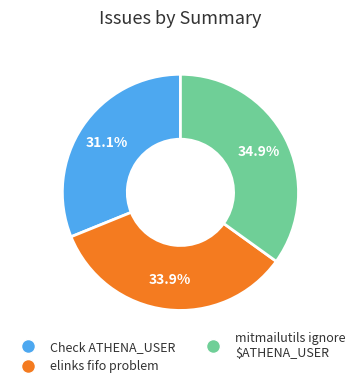

Is there a majority slice in this chart?

No